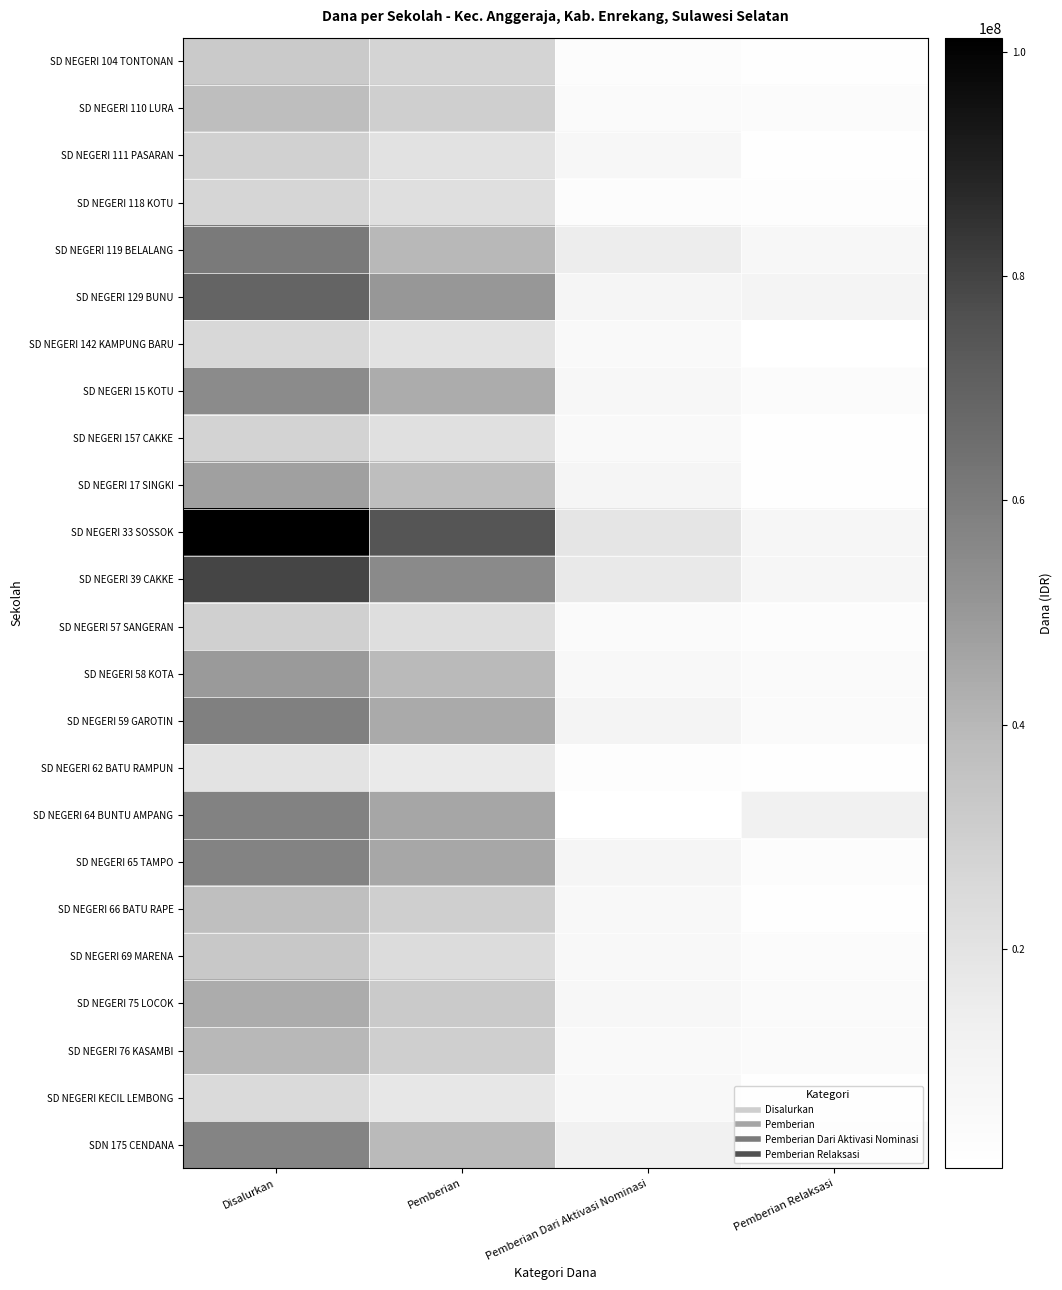

Which series has the largest total across all categories?

SD NEGERI 33 SOSSOK